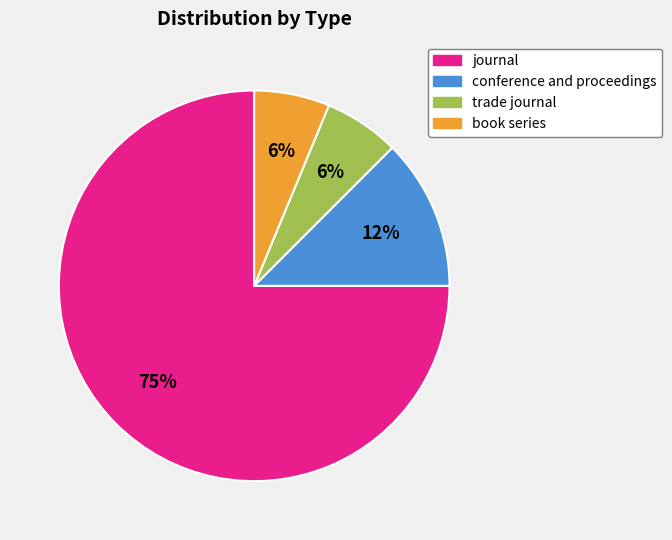

To the nearest percent, what is the difference between the trade journal and conference and proceedings slice percentages?

6%